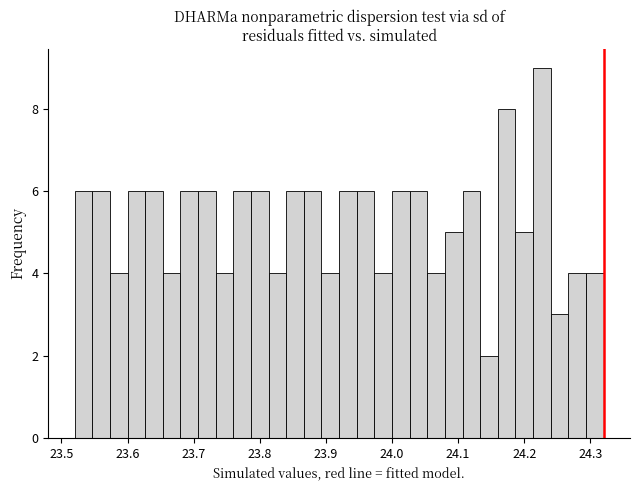

Around what value on the x-axis is the tallest bar? Give the approximate position of its centre, as read against the axis.

24.23